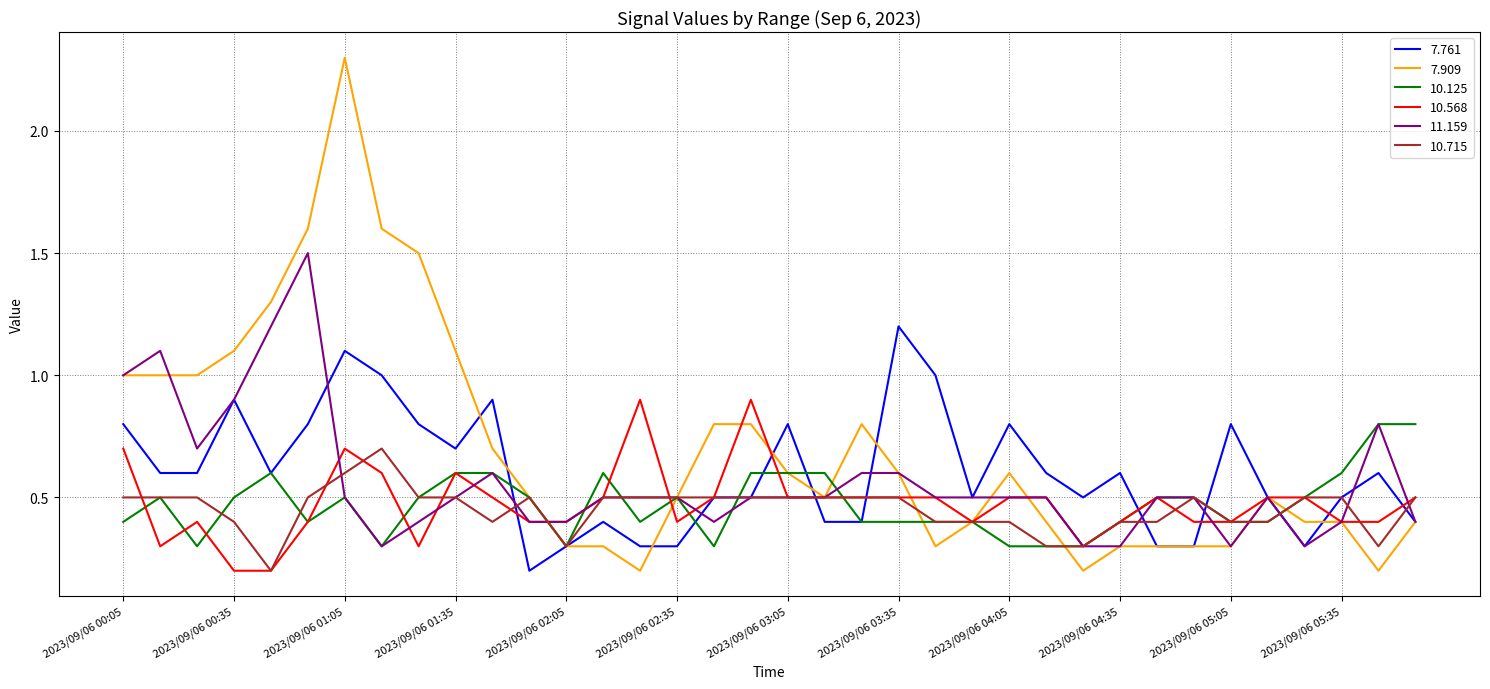

Which series has the largest range (max minus min)?

7.909